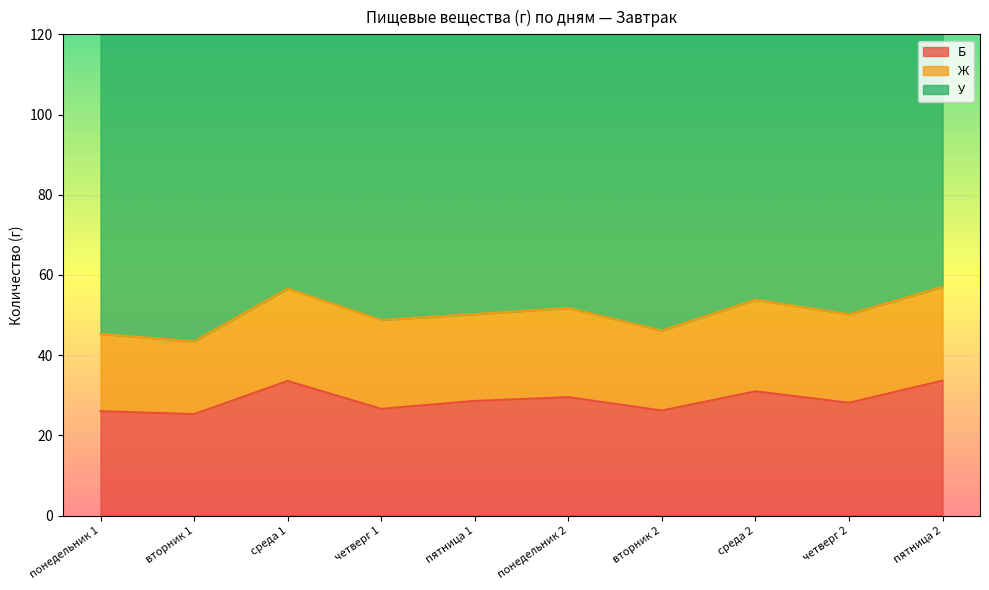

What is the sum of all Ж values?

214.7